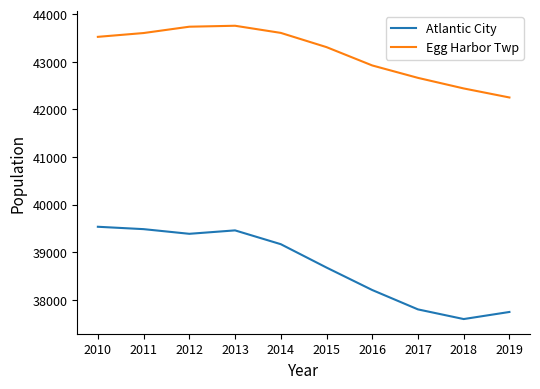

Which label corresponds to the smallest value in the chart?

2018